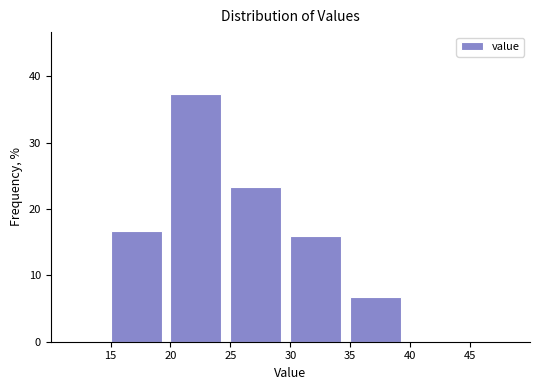

How tall is the bar that spans 25 to 30 on the x-axis? The values are not printed on the chart, so give them approximately, as read against the axis.

23